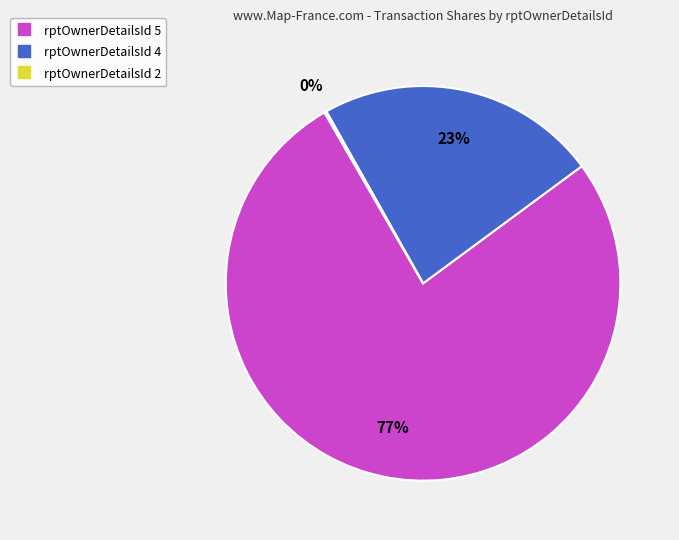

Does any single category account for the majority?

Yes